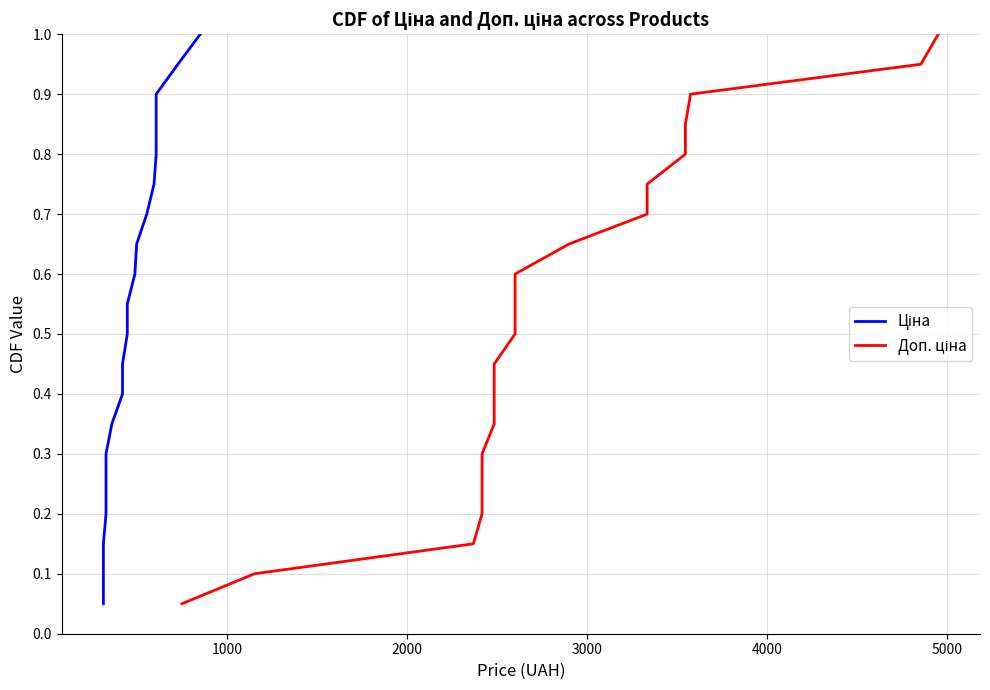

What is the label of the 18th point from the right?

2000